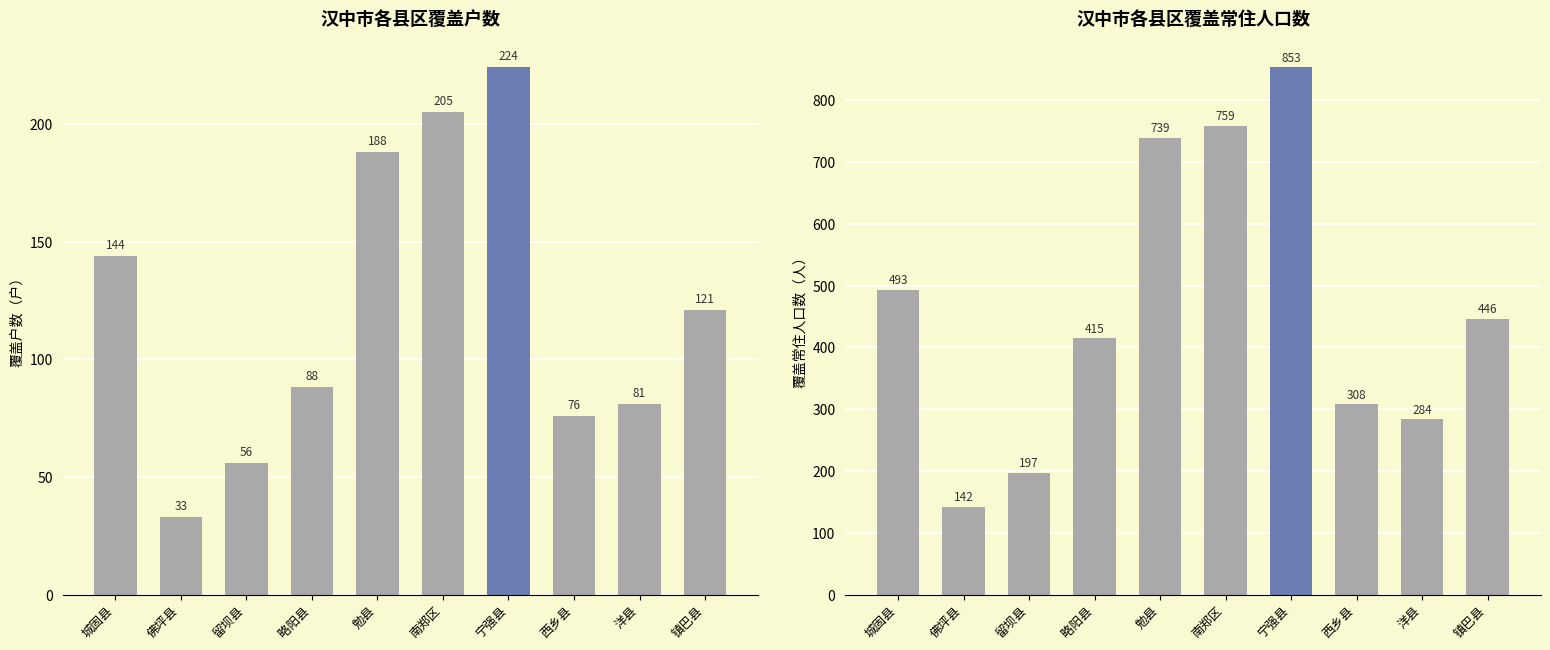

What is the value of the 覆盖户数 bar at the 10th from the left?

121